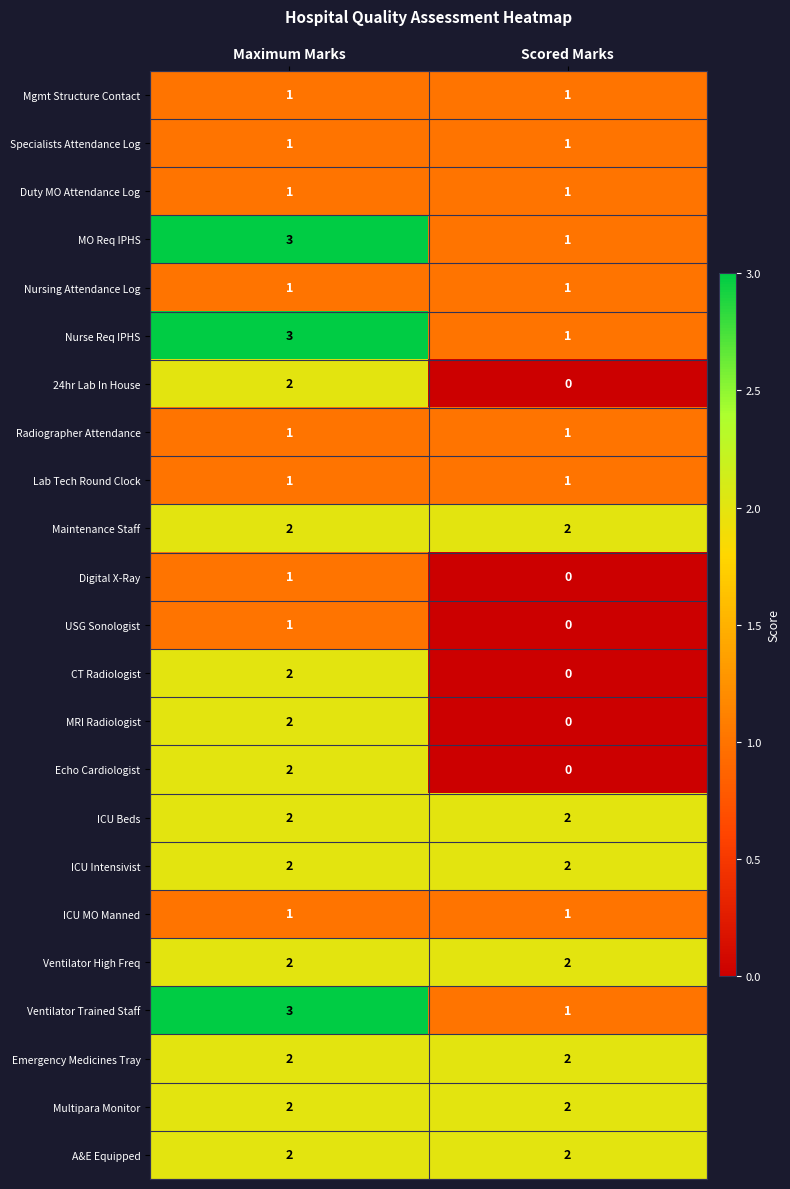

List the labels in order of Echo Cardiologist value, smallest first.

Scored Marks, Maximum Marks